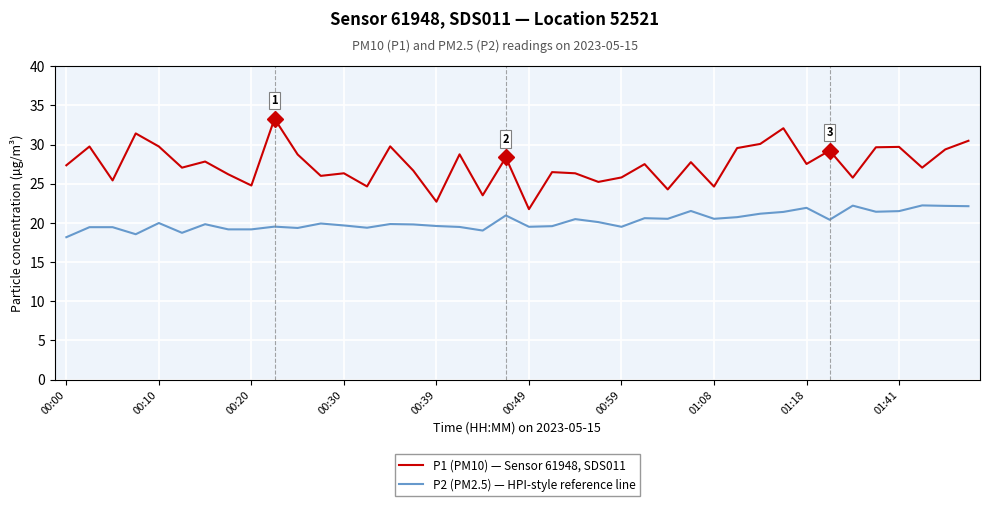

What is the maximum value shown in the chart?

33.3